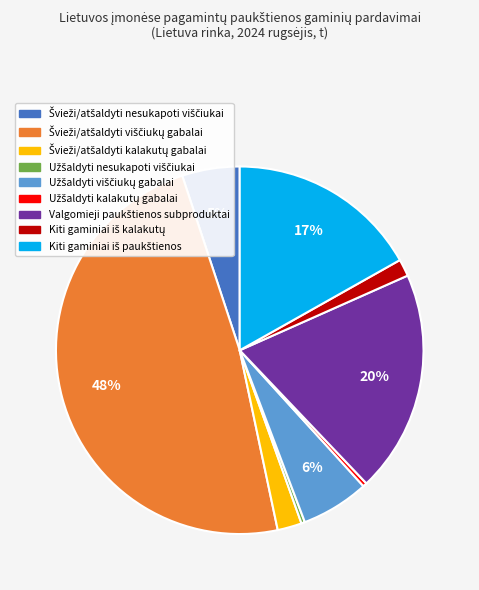

To the nearest percent, what is the average slice percentage?

11%